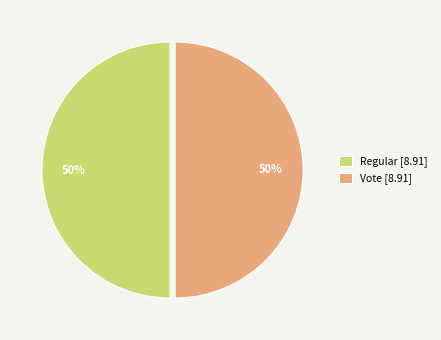

Combined, do Regular [8.91] and Vote [8.91] account for over 50%?

Yes